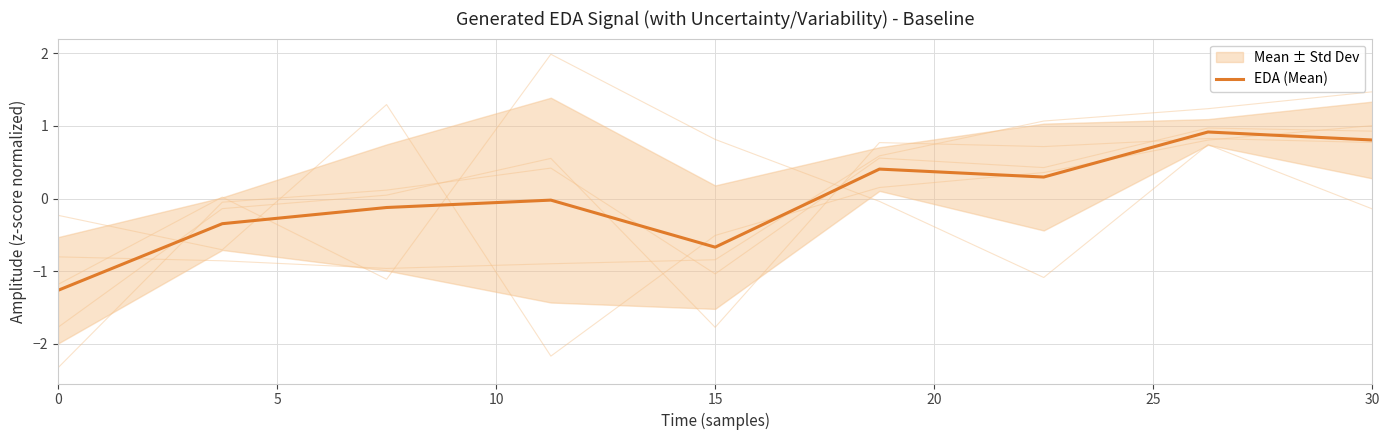

How many values are above zero?

4